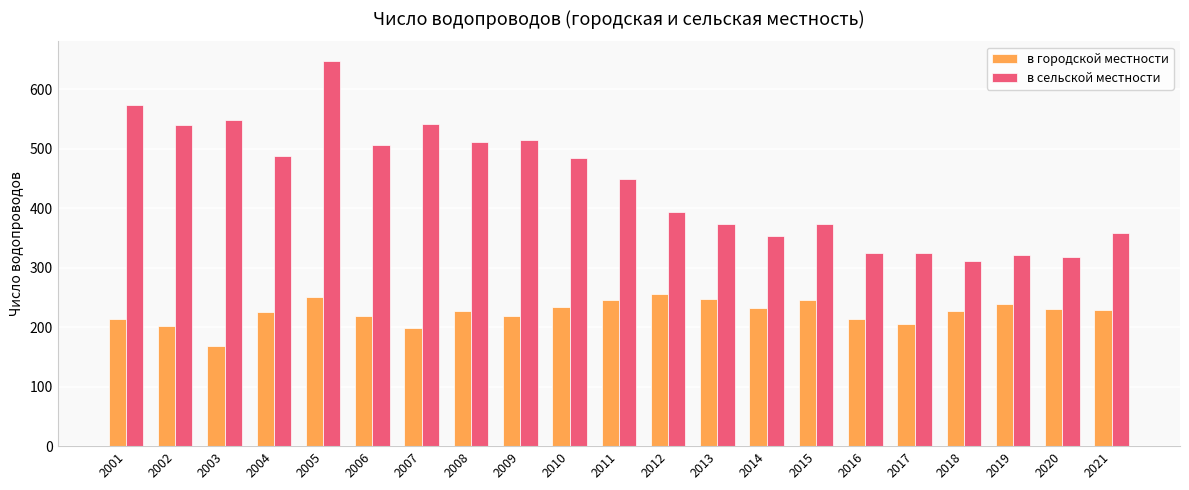

Read the в городской местности value at 2011, to the nearest 5.

245